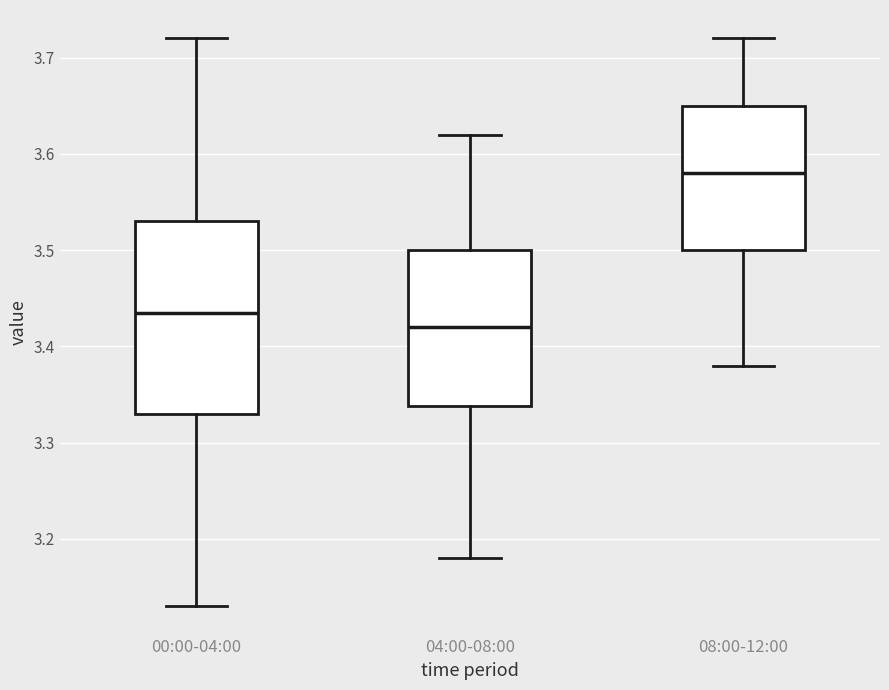

Which box has the highest median line?

08:00-12:00